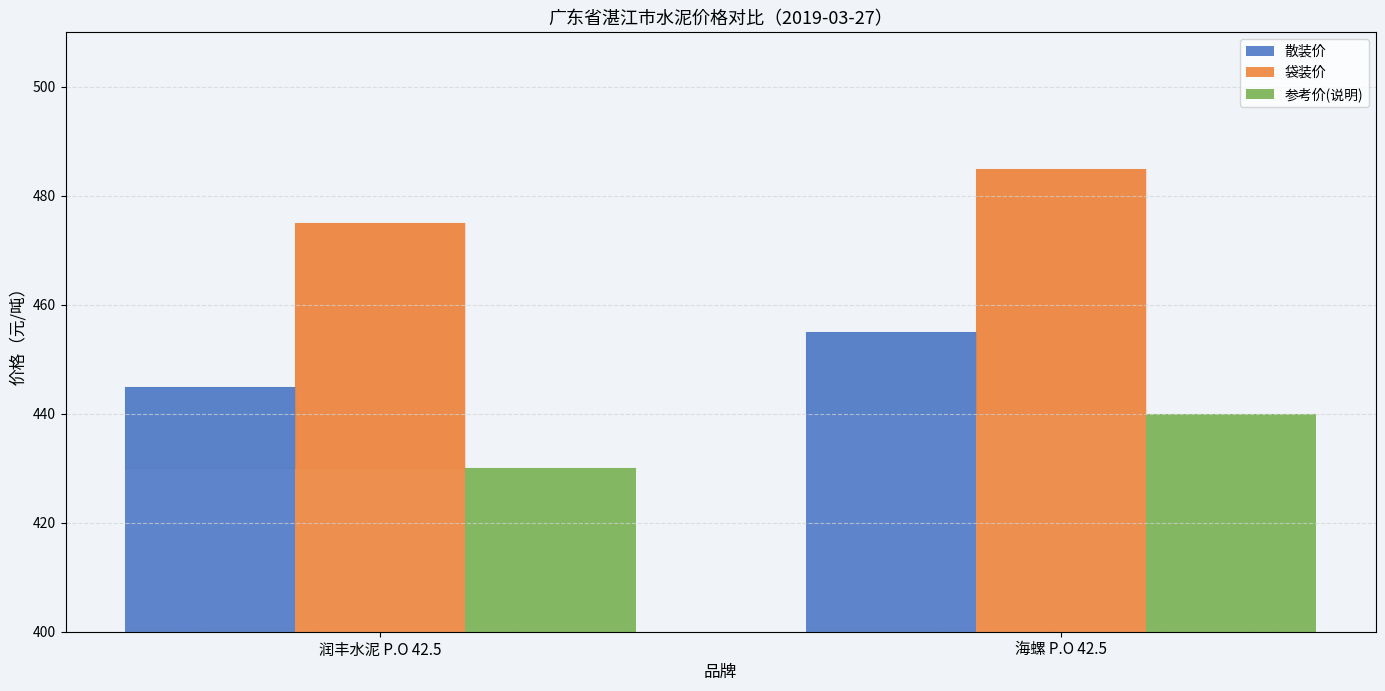

List the labels in order of 袋装价 value, smallest first.

润丰水泥 P.O 42.5, 海螺 P.O 42.5